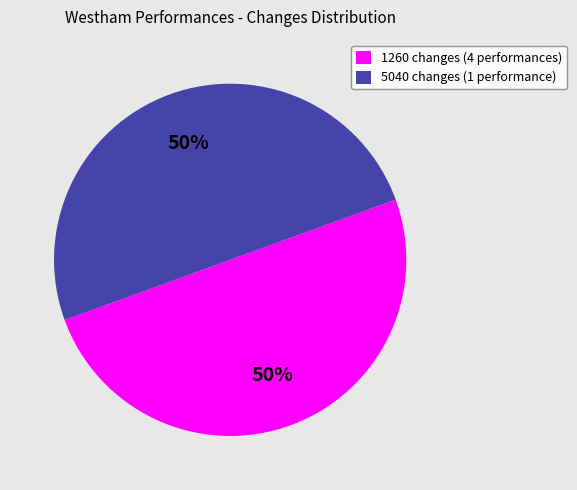

To the nearest percent, what portion does 1260 changes (4 performances) represent?

50%